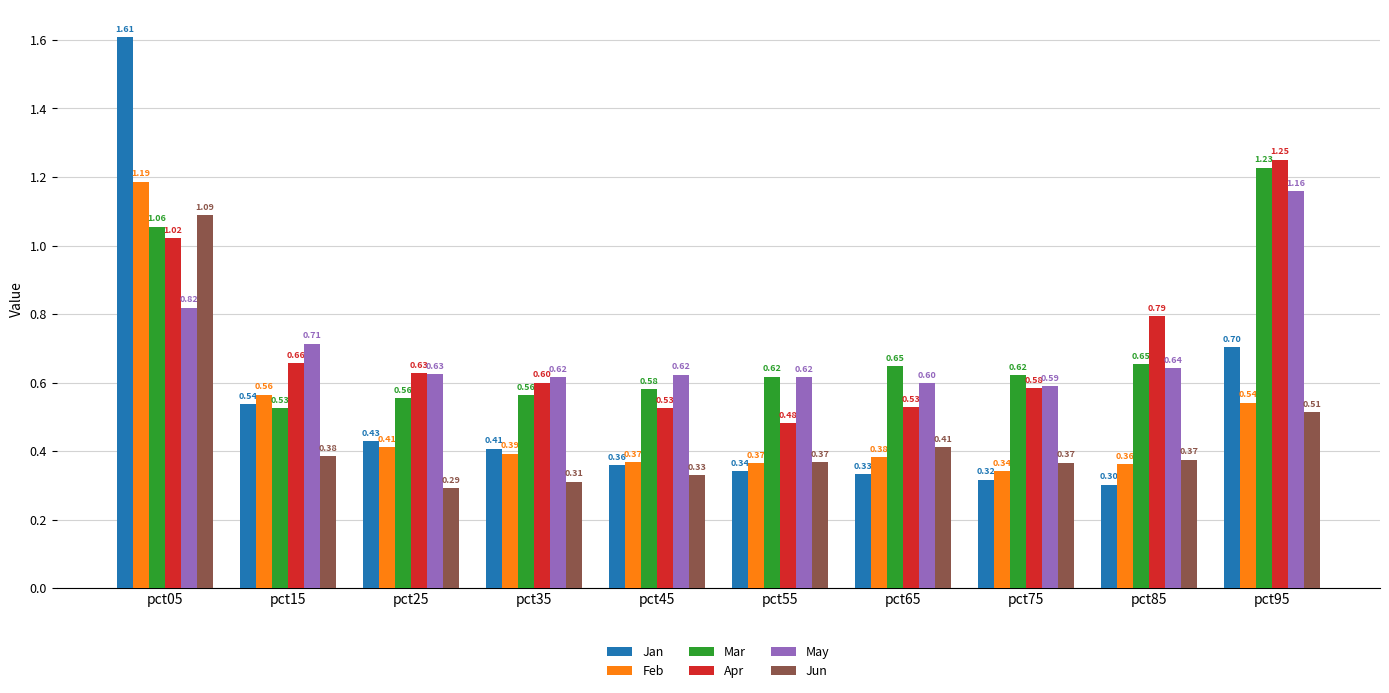

What is the difference between the maximum and minimum values in the Mar series?

0.7